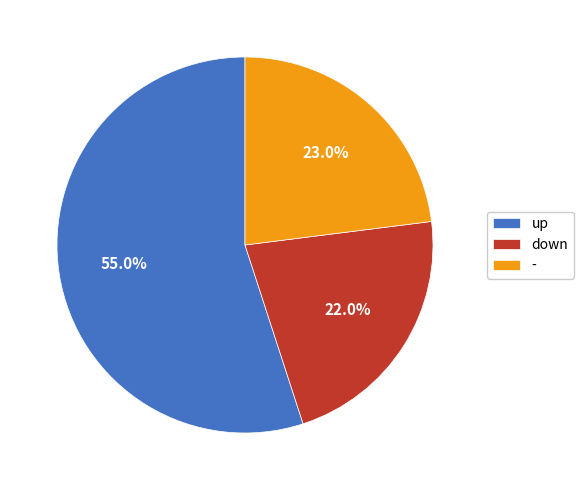

True or false: up accounts for 55% of the total.

True